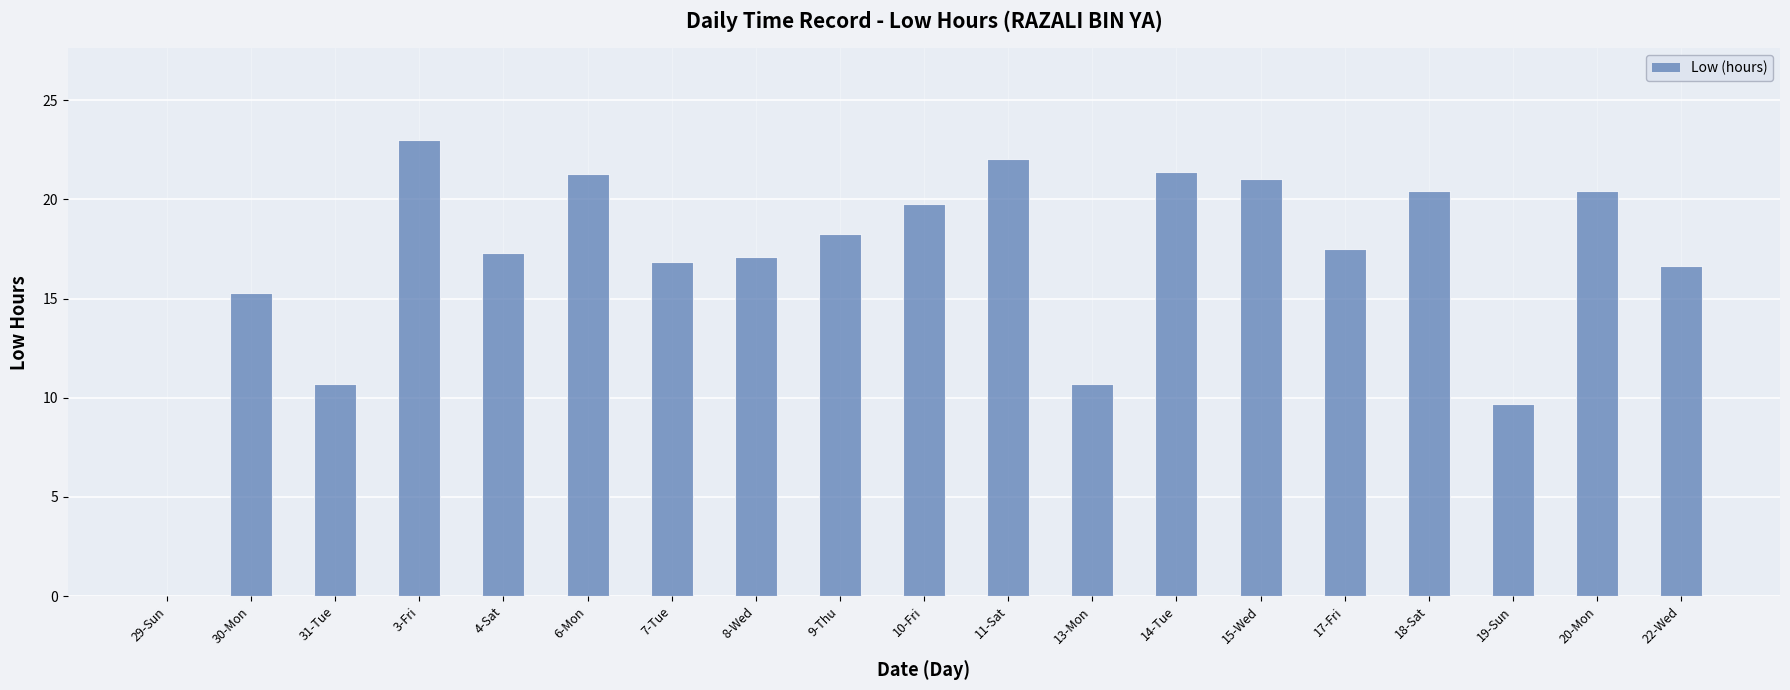

Approximately how many times larger is the value at 30-Mon compared to 9-Thu?

0.8